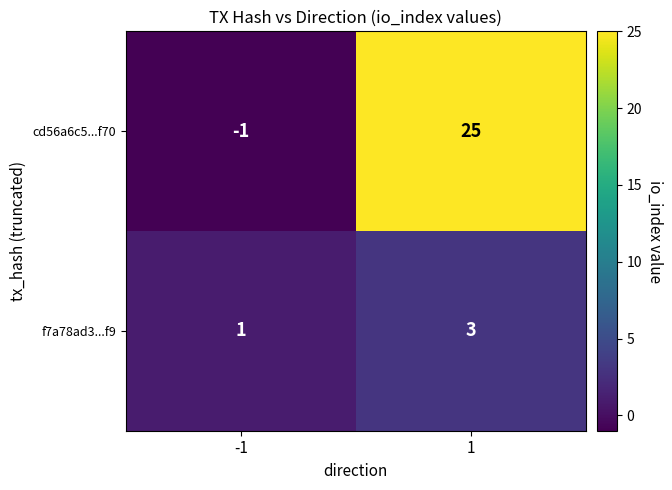

How many series are shown in this chart?

2